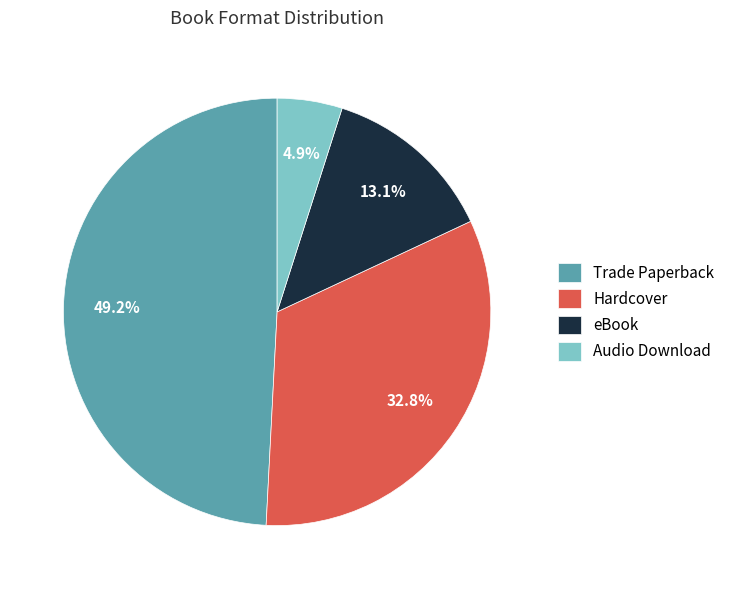

What percentage is the Audio Download slice, to the nearest percent?

5%